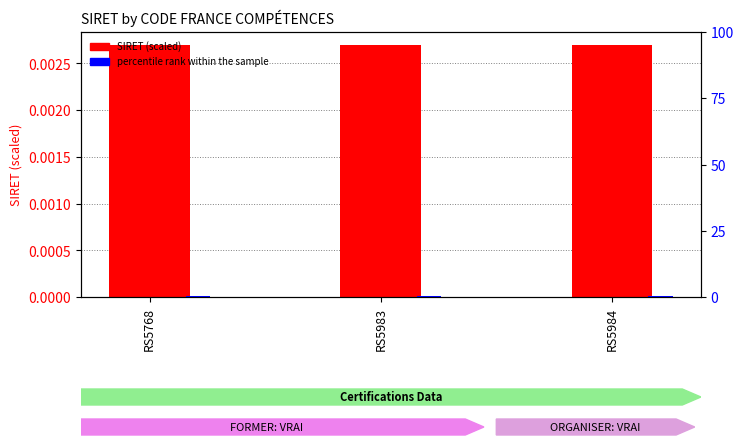

List the series in order of their peak value, highest first.

percentile rank within the sample, SIRET (scaled)